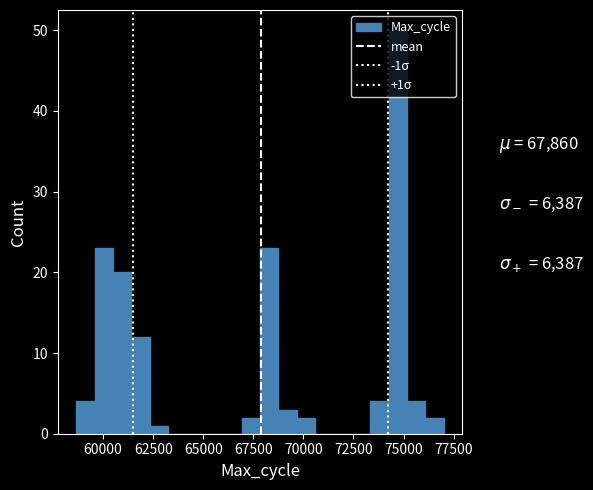

Read against the x-axis, roughly where is the centre of the tallest bar?

74500